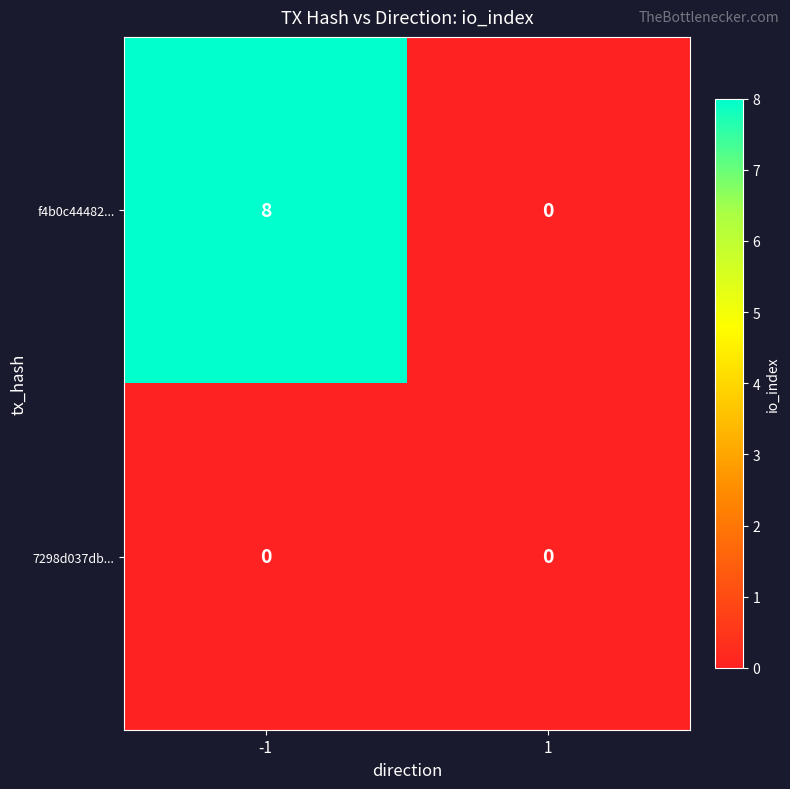

What is the sum of all f4b0c44482... values?

8